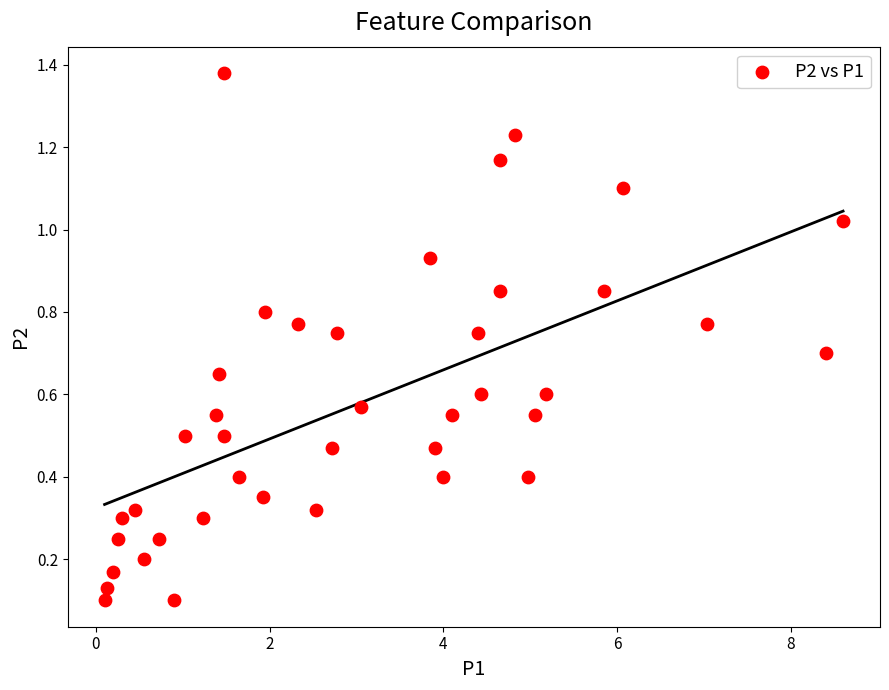

What is the range of Y values (max minus min)?

1.3